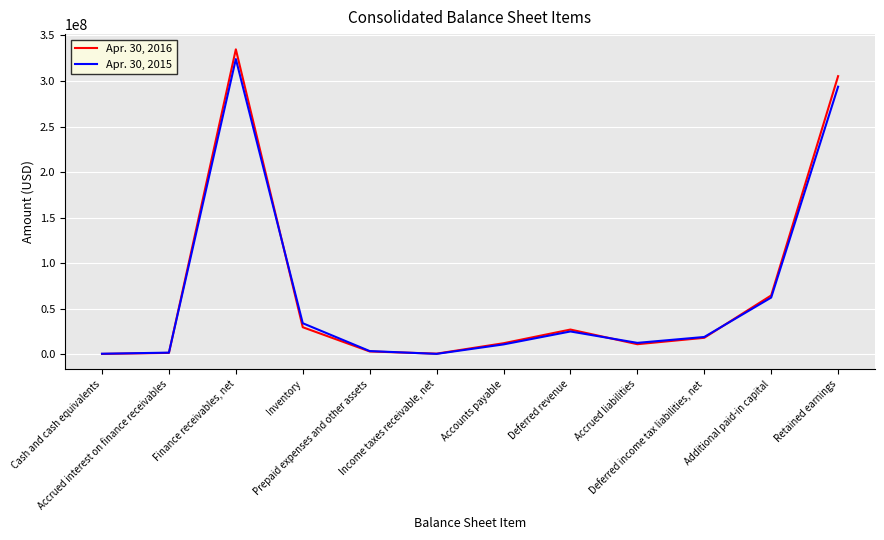

At which category does Apr. 30, 2015 reach its first local peak?

Finance receivables, net